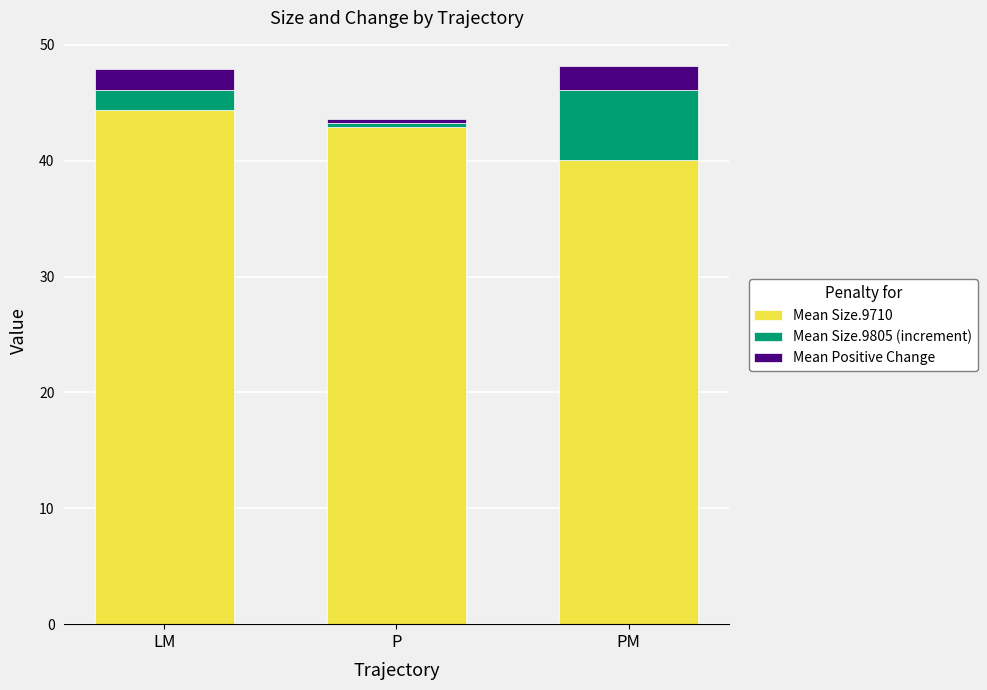

What is the sum of all Mean Size.9710 values?

127.4